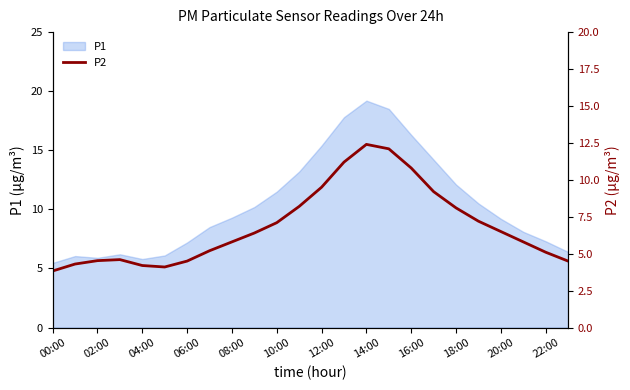

True or false: P1 has a value of 10.7 at 22:00.

False